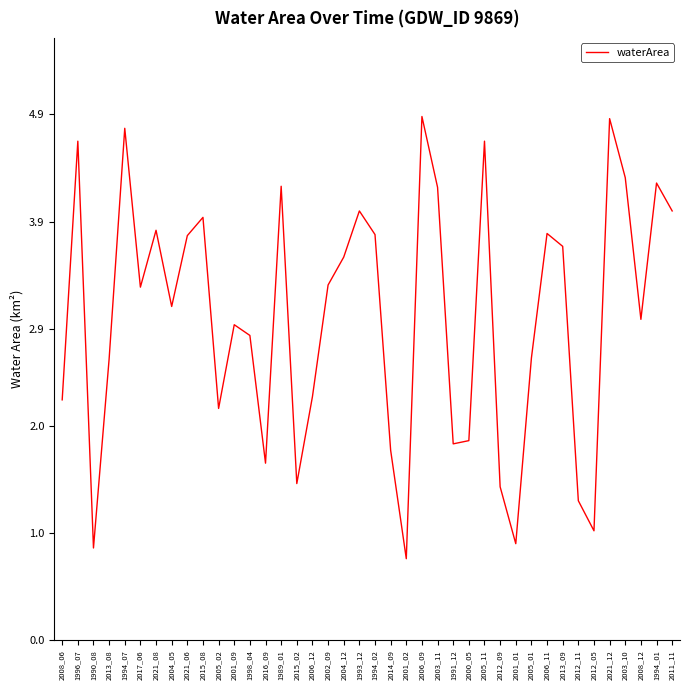

What is the greatest value displayed?

4.9